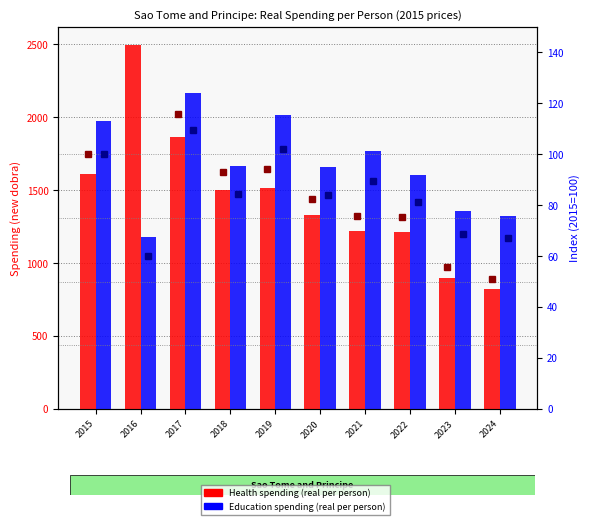

What is the value of the Education index bar at the 4th from the left?

84.5